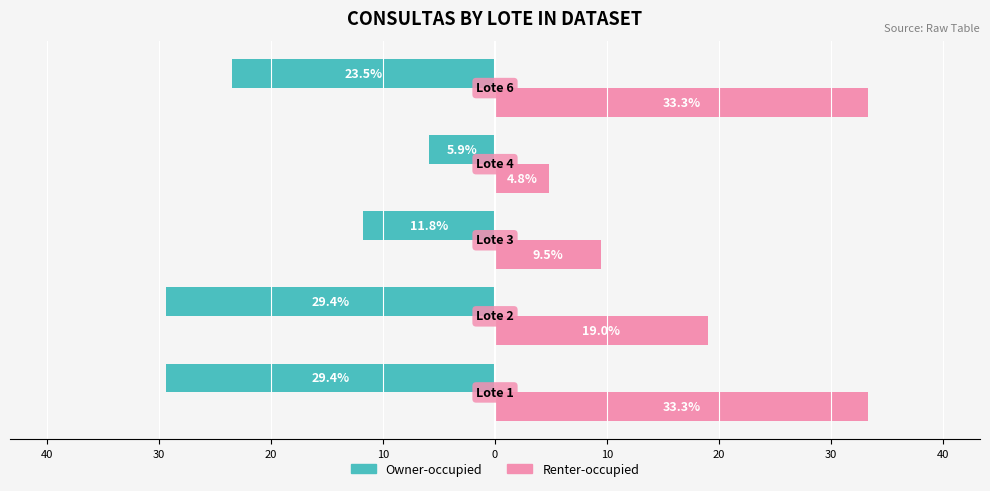

What are all the series names shown in the legend?

Owner-occupied, Renter-occupied